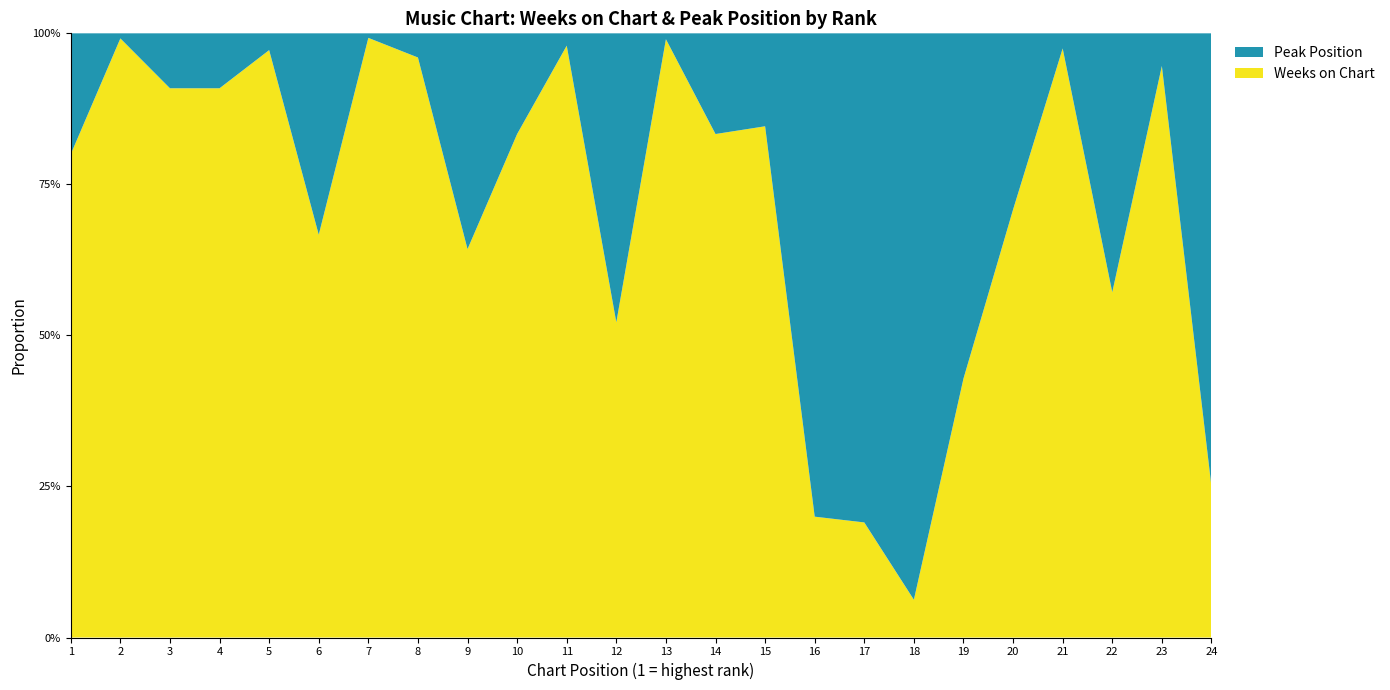

Reading left to right, extract all data points from this chart.

Weeks on Chart: 1=4	2=118	3=10	4=20	5=35	6=4	7=132	8=24	9=9	10=5	11=48	12=12	13=102	14=10	15=33	16=4	17=4	18=1	19=9	20=17	21=39	22=4	23=35	24=4
Peak Position: 1=1	2=1	3=1	4=2	5=1	6=2	7=1	8=1	9=5	10=1	11=1	12=11	13=1	14=2	15=6	16=16	17=17	18=15	19=12	20=7	21=1	22=3	23=2	24=12